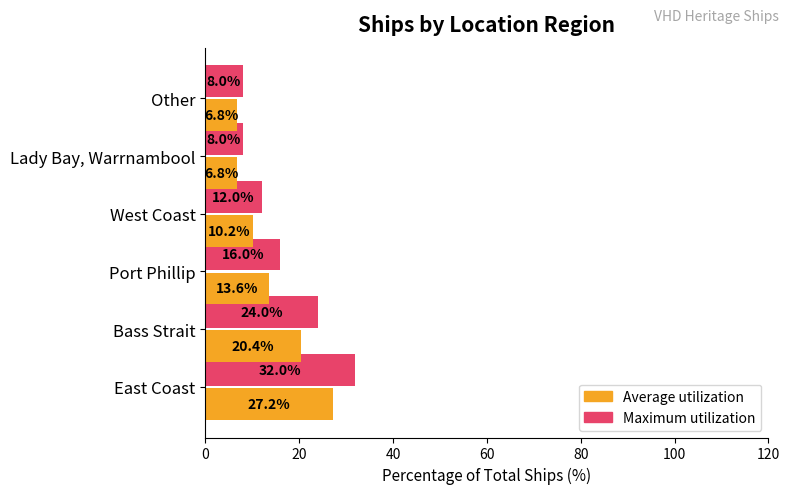

Rank the series at Port Phillip from highest to lowest value.

Maximum utilization, Average utilization